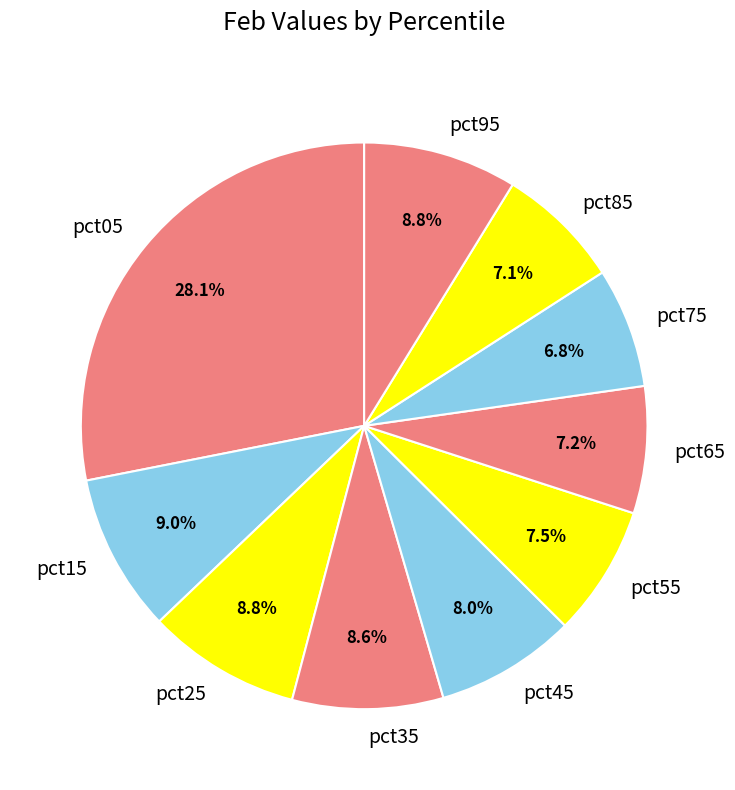

How much of the chart is everything except pct05?

71.9%